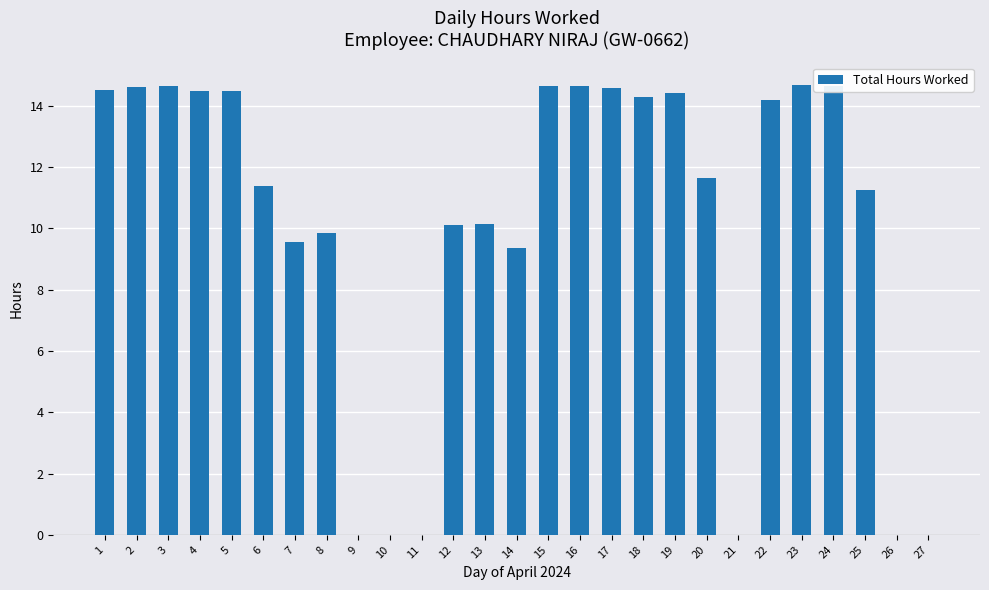

Which has a higher value, 18 or 15?

15